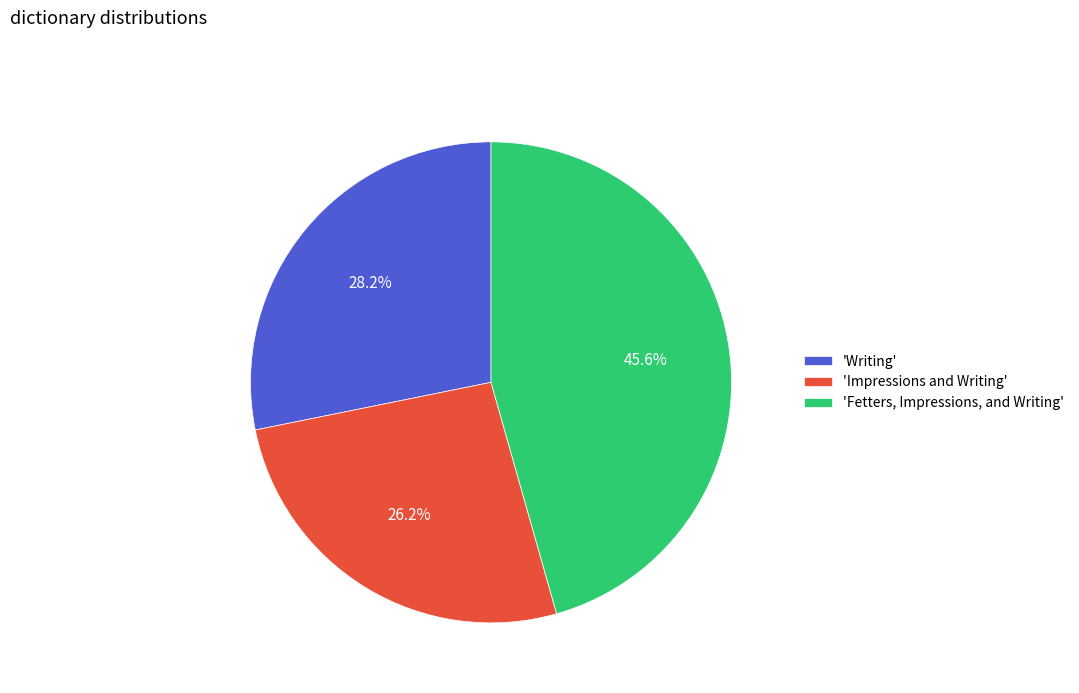

Do 'Fetters, Impressions, and Writing' and 'Writing' together represent more than half of the pie?

Yes